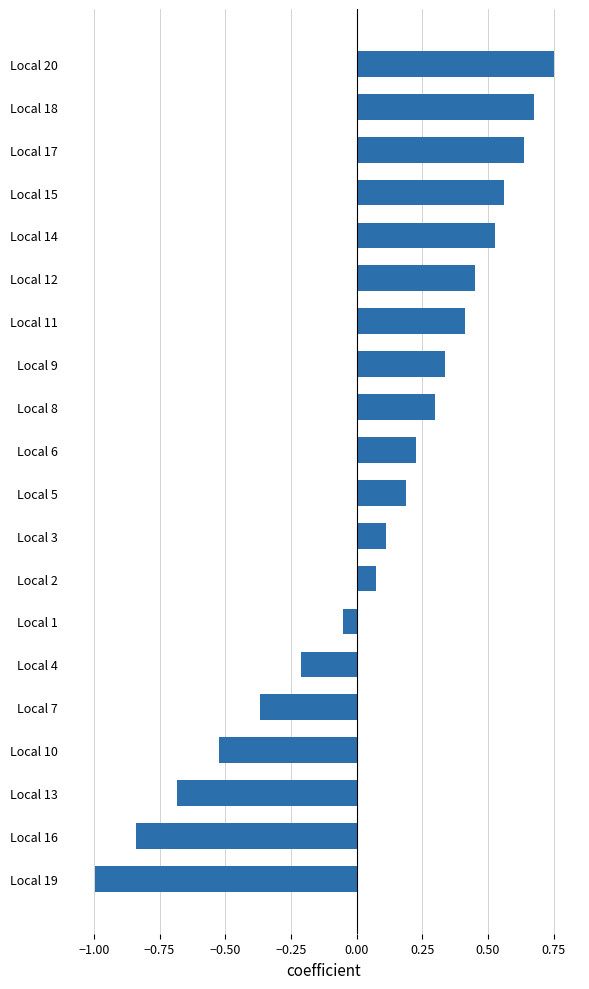

Count the number of categories in the chart.

20